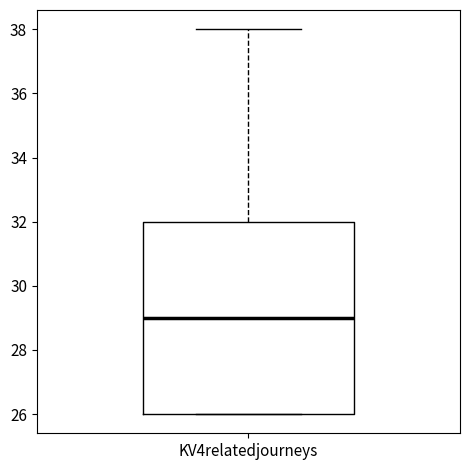

Read this box plot against the y-axis: the position of the median line, the range covered by the box, and the ends of both whiskers. The values are not printed on the chart, so give them approximately, as read against the axis.

median 29, box 26 to 32, whiskers 26 to 38